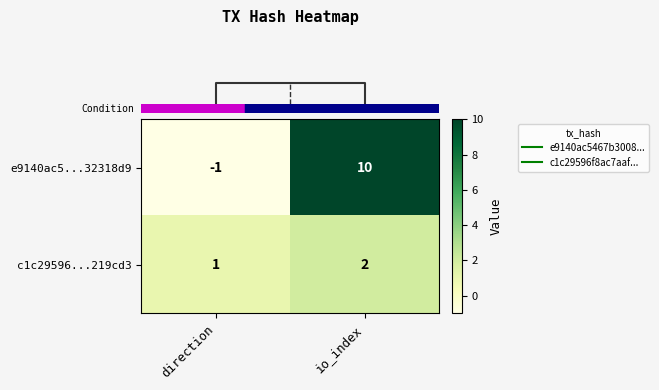

What is the sum of the c1c29596...219cd3 values at direction and io_index?

3